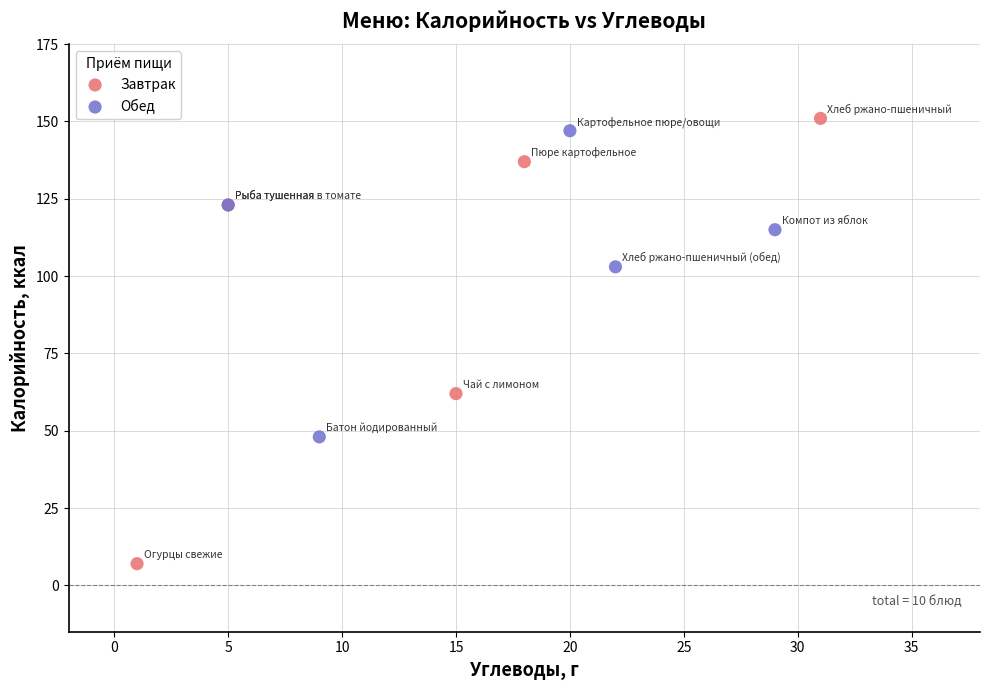

Which series reaches the minimum Y coordinate?

Завтрак